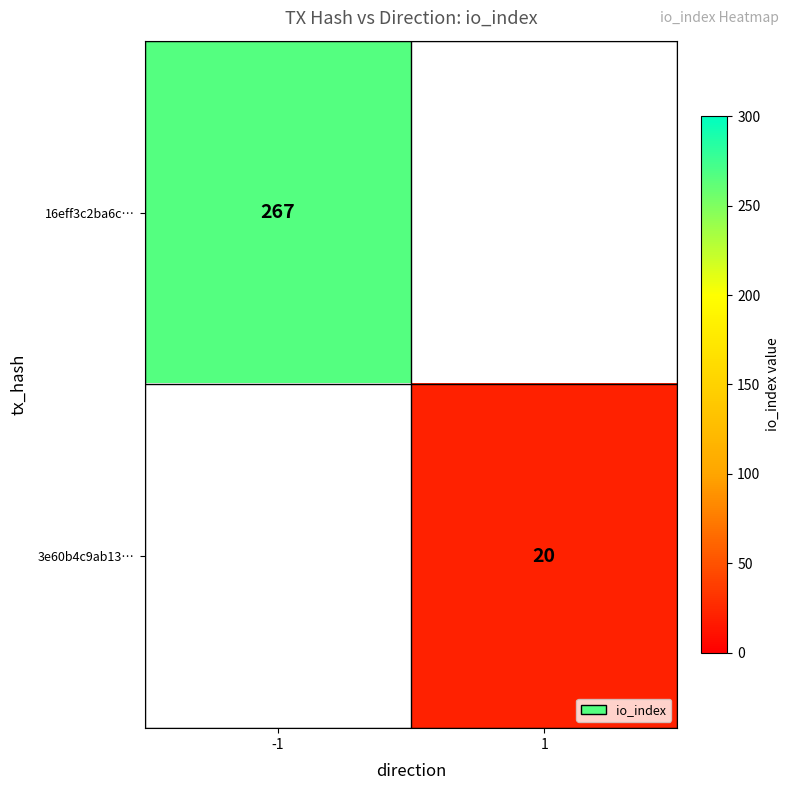

Is the value of 3e60b4c9ab13… at 1 greater than the value of 16eff3c2ba6c… at -1?

No